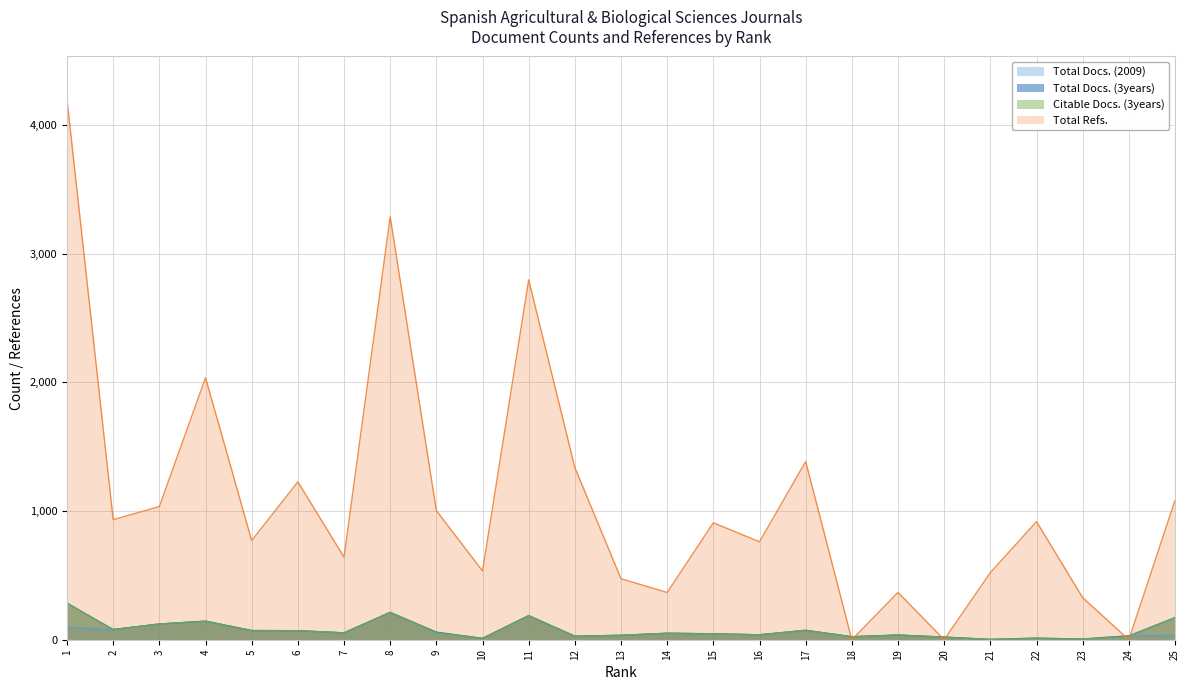

True or false: Total Docs. (3years) and Total Docs. (2009) intersect in this chart.

False